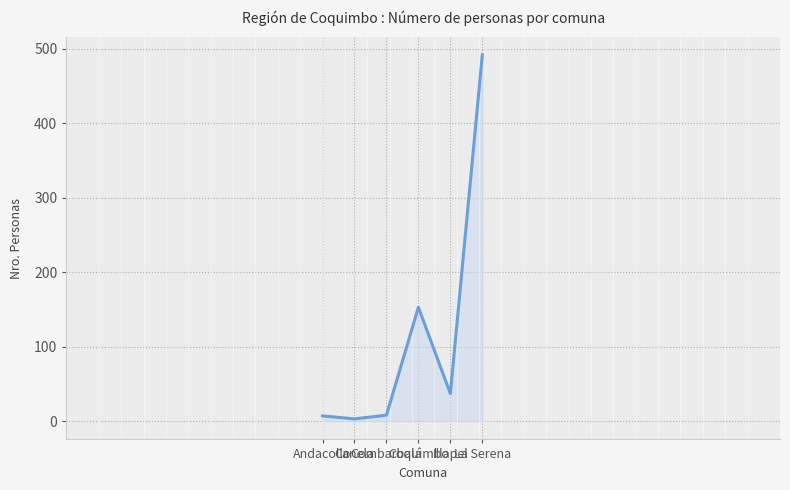

What is the sum of all values?

700